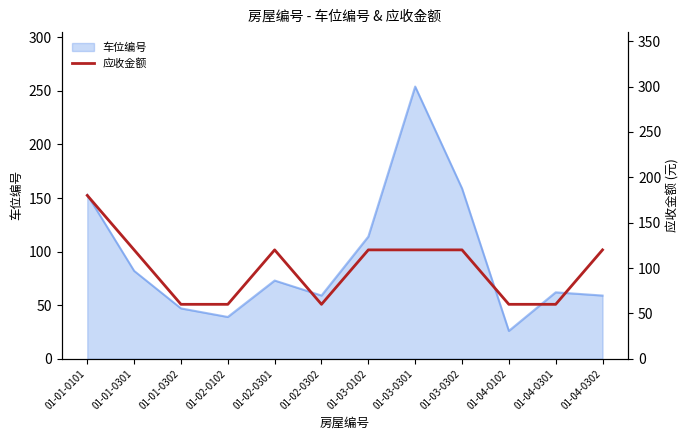

What is the label of the 11th point from the right?

01-01-0301